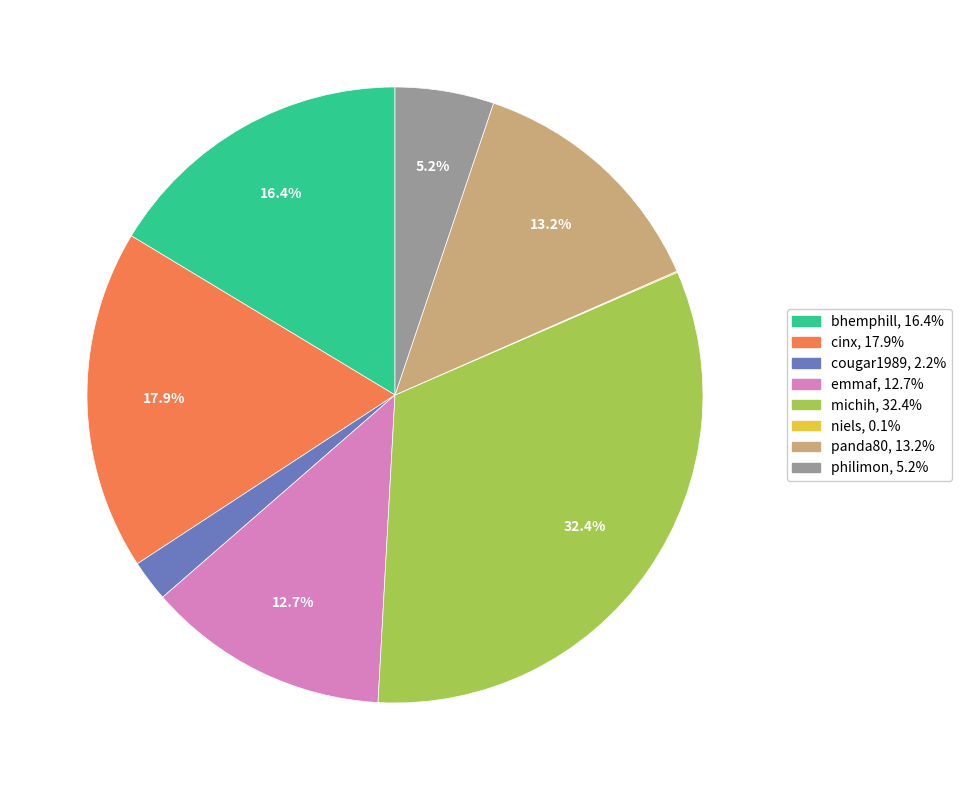

Between cougar1989 and bhemphill, which is larger?

bhemphill